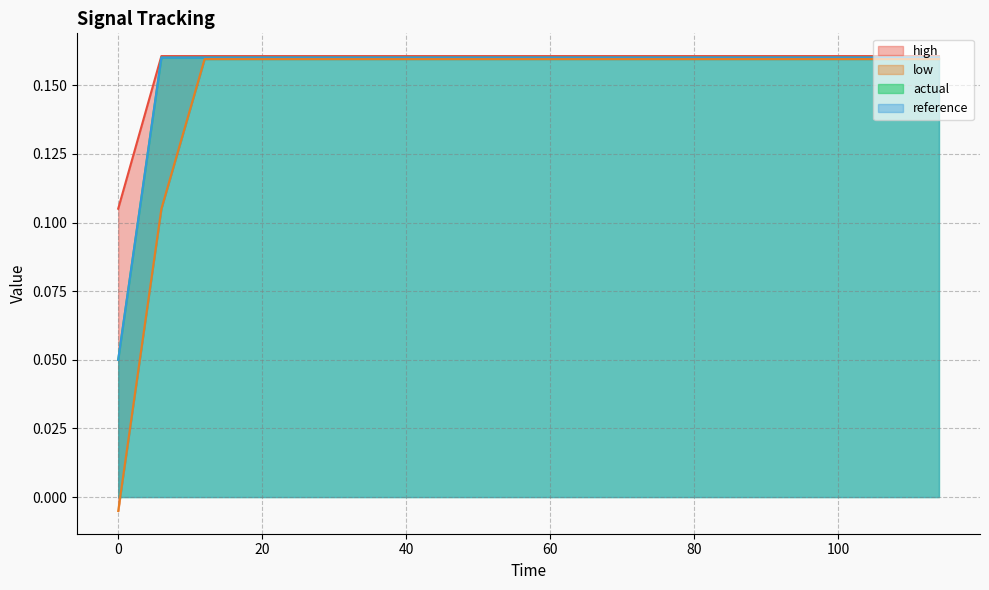

True or false: low and reference intersect in this chart.

False